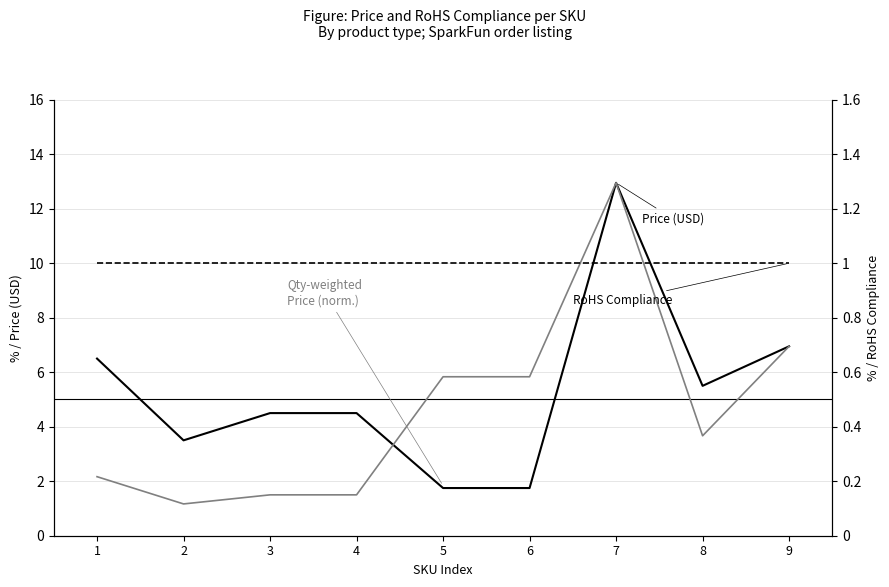

The RoHS Compliance series shows 1.0 at 7. True or false?

True